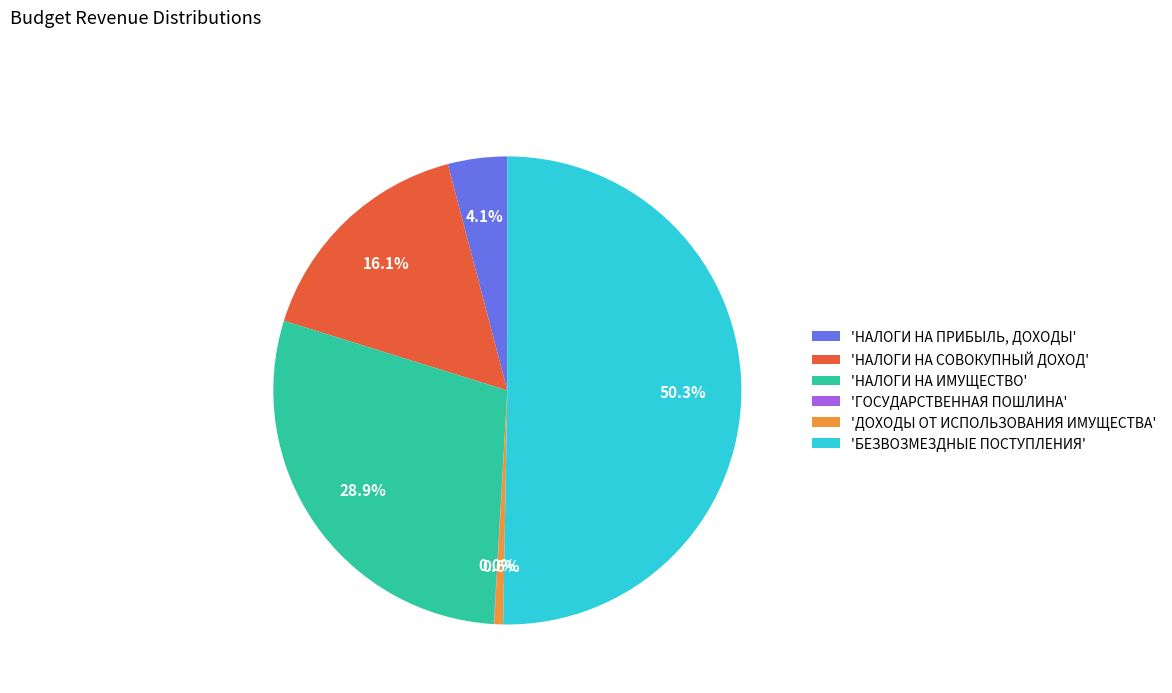

Which category accounts for the majority?

'БЕЗВОЗМЕЗДНЫЕ ПОСТУПЛЕНИЯ'